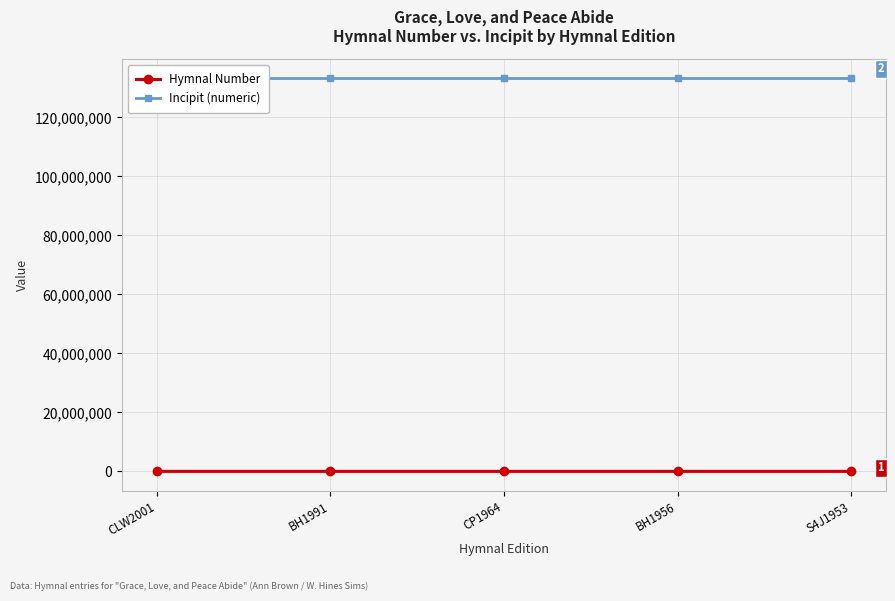

Is this an area chart (filled region under the line)?

No